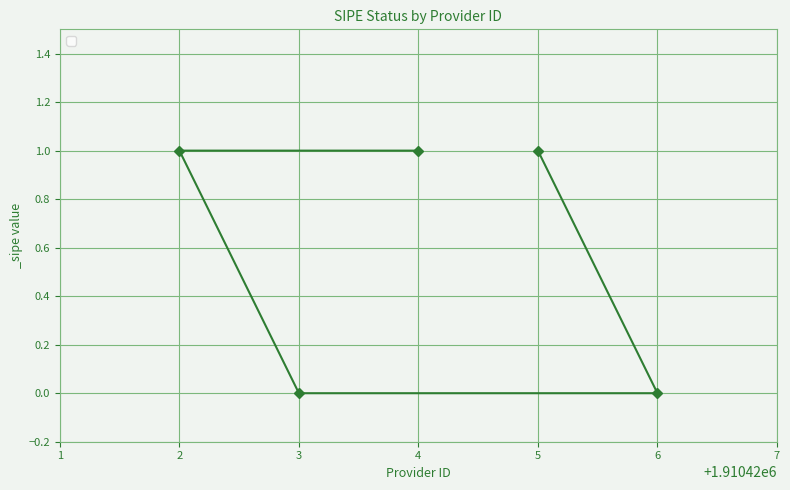

What is the value of the 3rd point from the left?

1